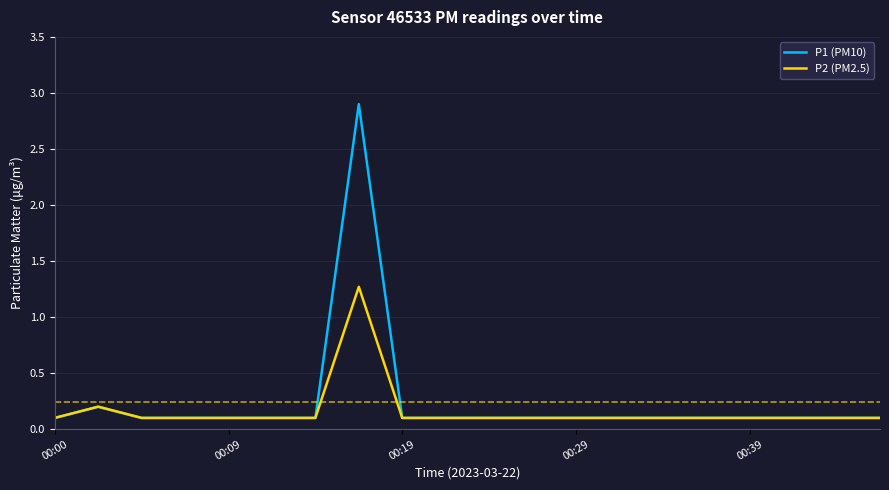

What is the sum of all P2 (PM2.5) values?

3.3